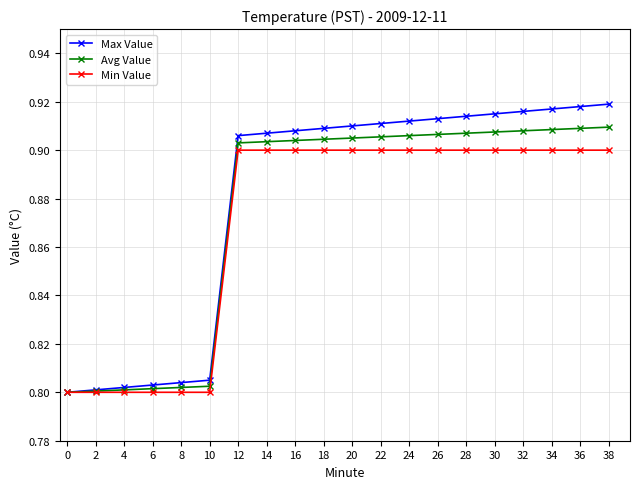

Count the Avg Value values in the range 0 to 1.

20